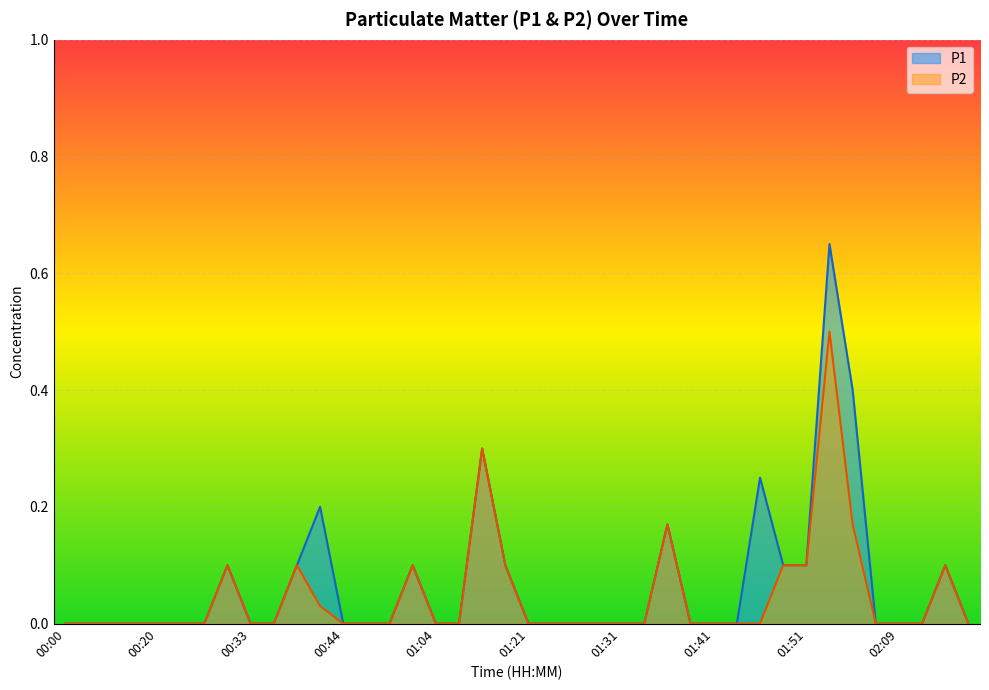

True or false: P1 and P2 cross at least once.

False